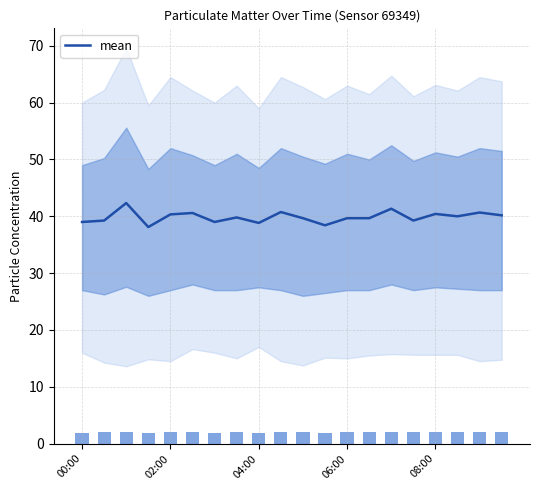

What is the highest value of the mean series?

42.3